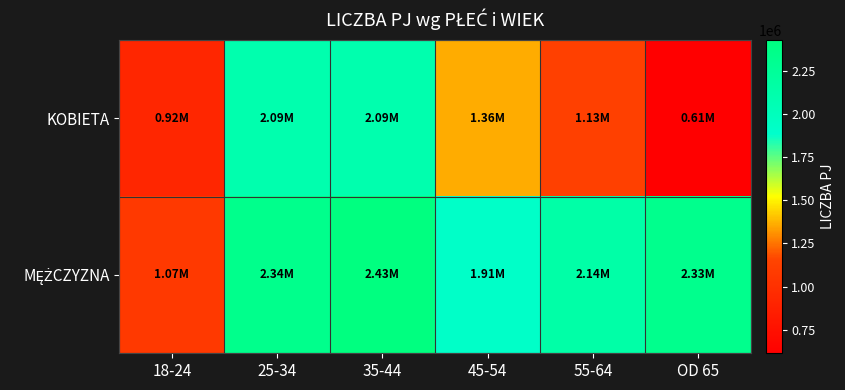

Which series has the widest spread of values?

KOBIETA